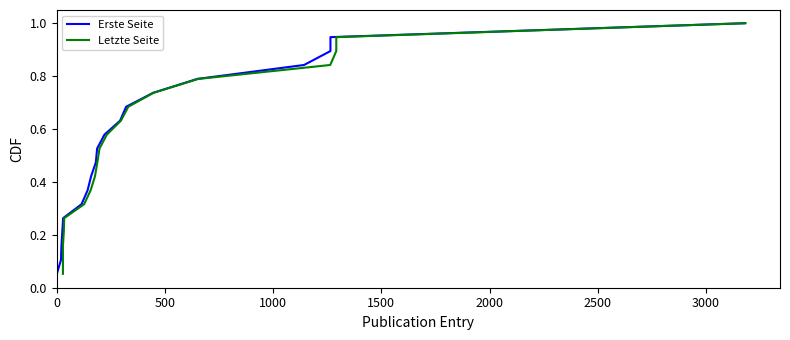

What is the label of the 18th point from the right?

500